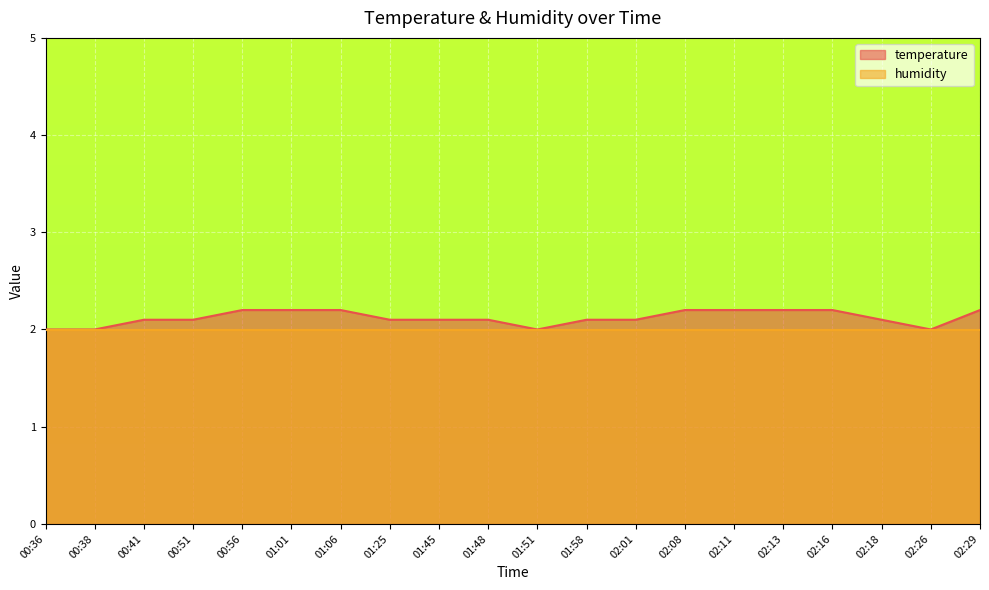

Approximately how many times larger is the value at 01:06 compared to 02:08?

1.0